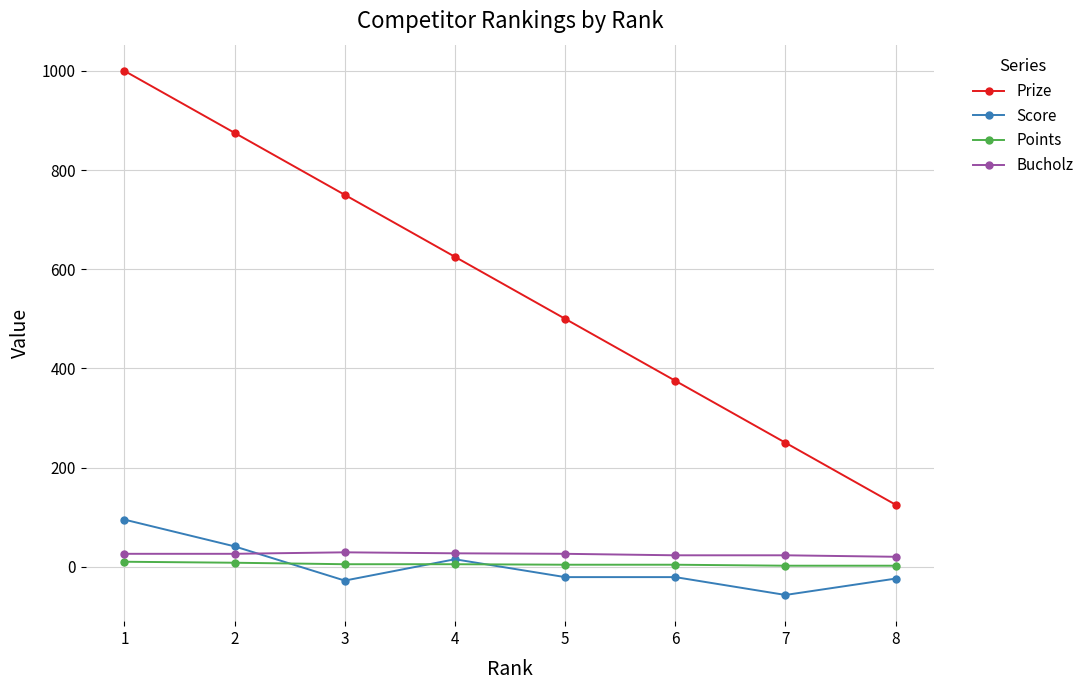

What is the minimum value shown in the chart?

-57